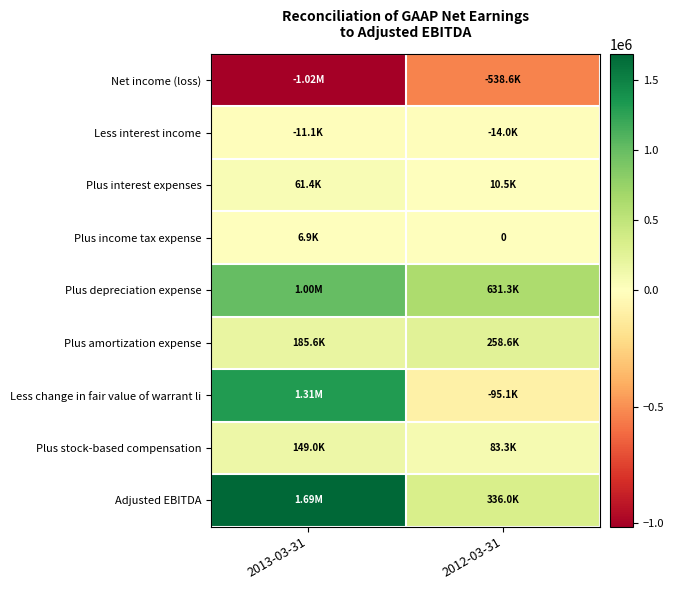

List the labels in order of Less interest income value, smallest first.

2012-03-31, 2013-03-31